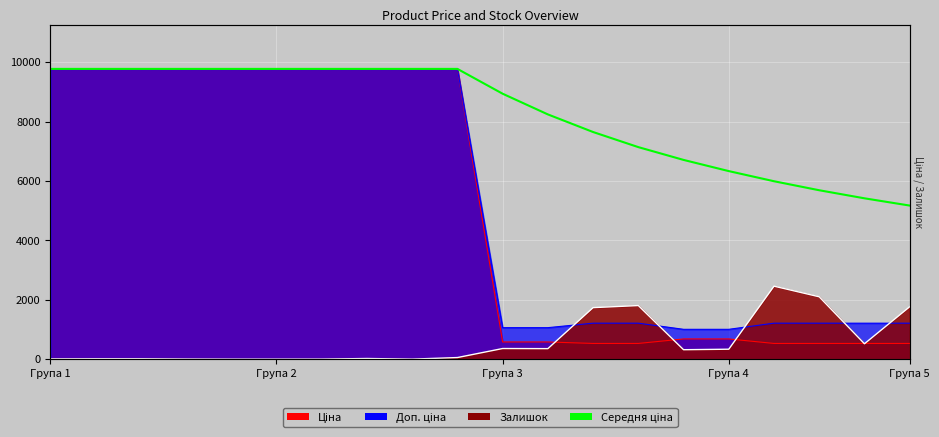

Where does the data first go above 9775?

Група 1